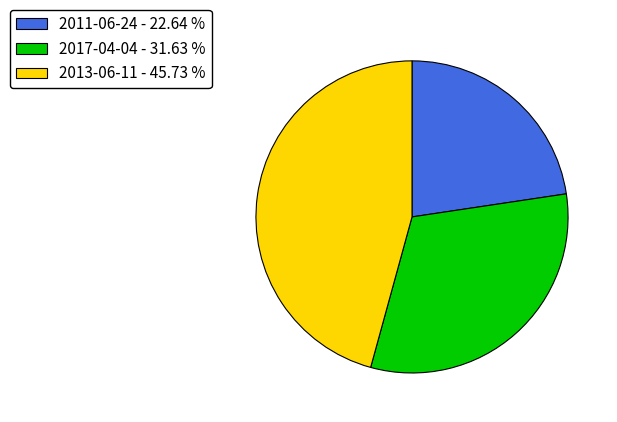

Is the sum of 2011-06-24 - 22.64 % and 2013-06-11 - 45.73 % greater than half?

Yes